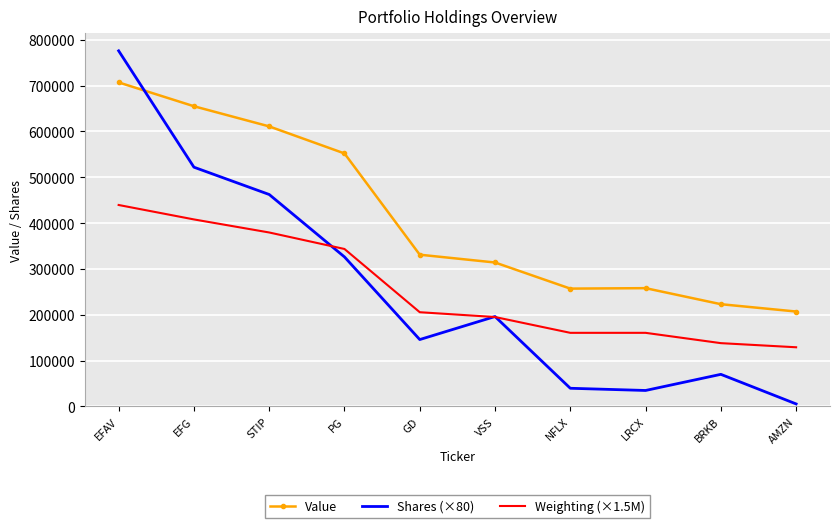

The value of Weighting (×1.5M) at AMZN is 228399.3. True or false?

False